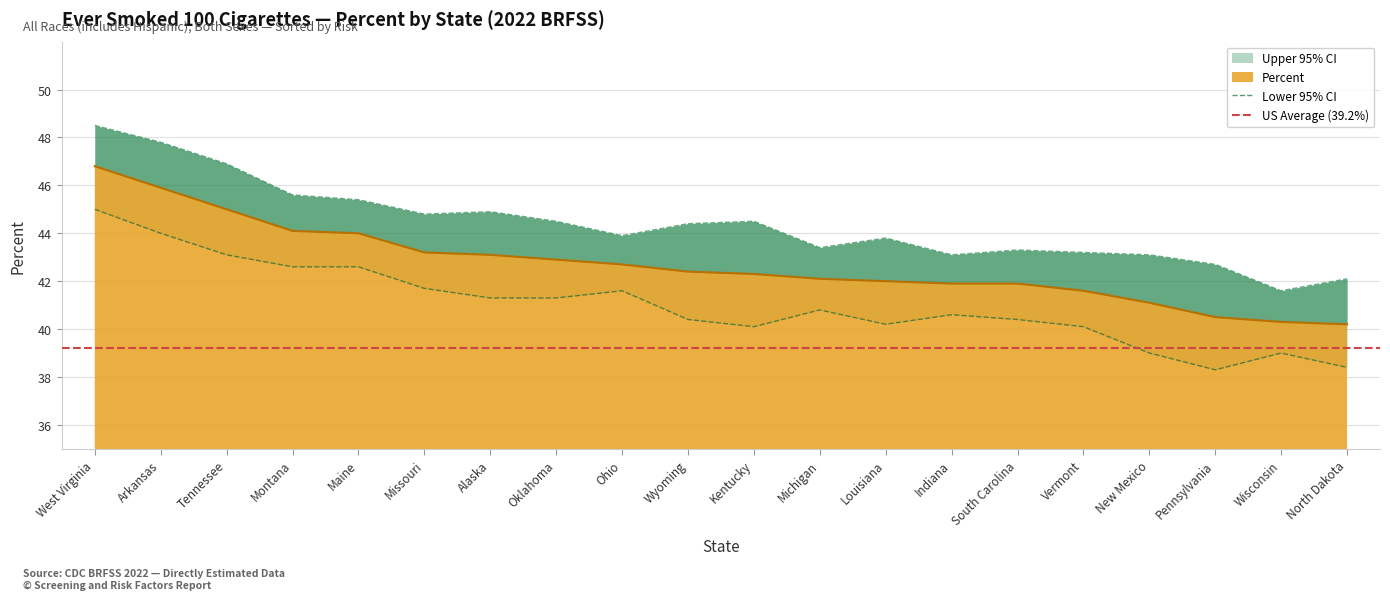

Count the number of data series in this chart.

3